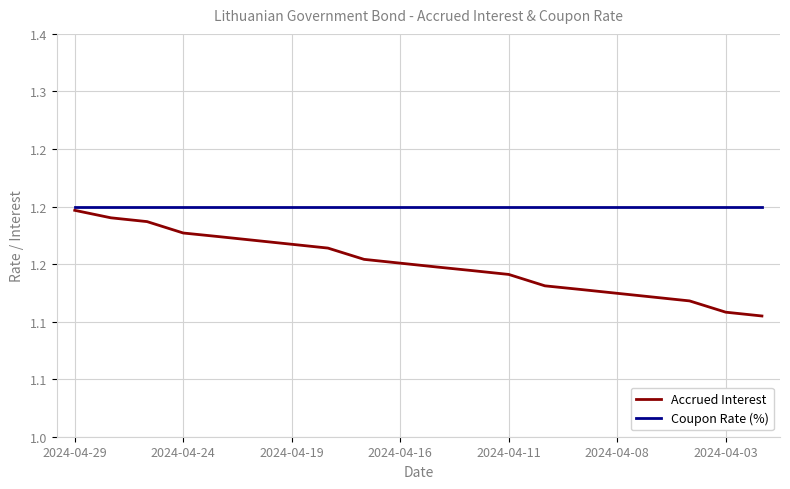

What are all the series names shown in the legend?

Accrued Interest, Coupon Rate (%)